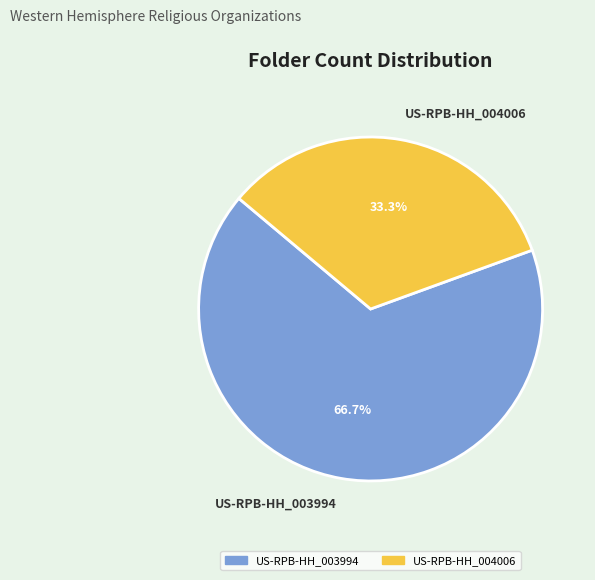

To the nearest percent, what percentage of the pie is US-RPB-HH_004006?

33%